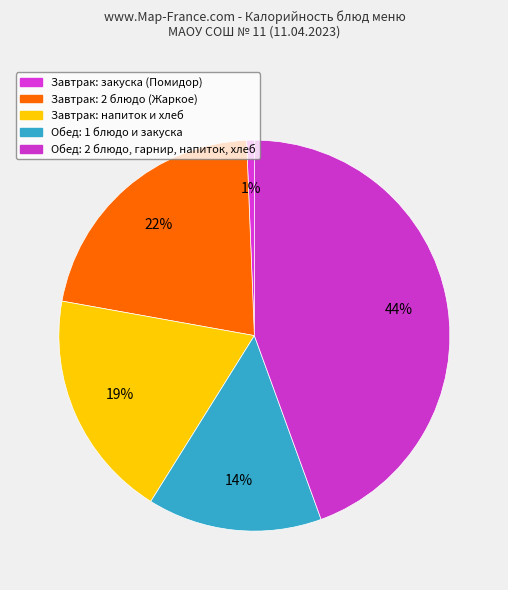

How many segments does this pie chart have?

5